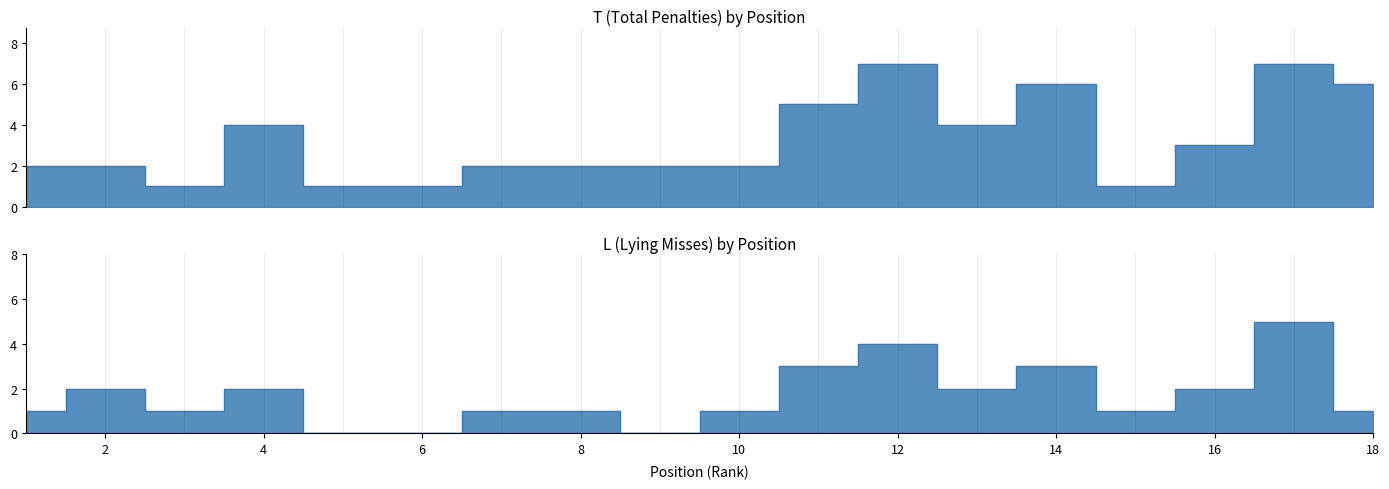

Does the chart have visible grid lines?

No